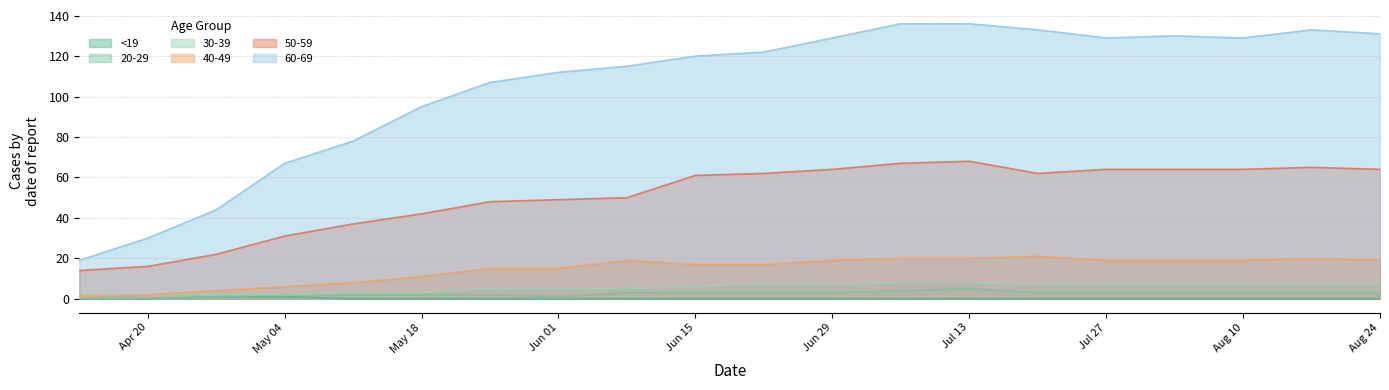

True or false: 60-69 and 20-29 cross at least once.

False